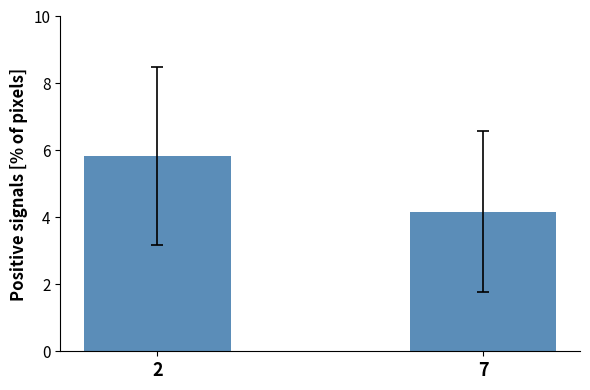

Approximately how many times larger is the value at 7 compared to 2?

0.7